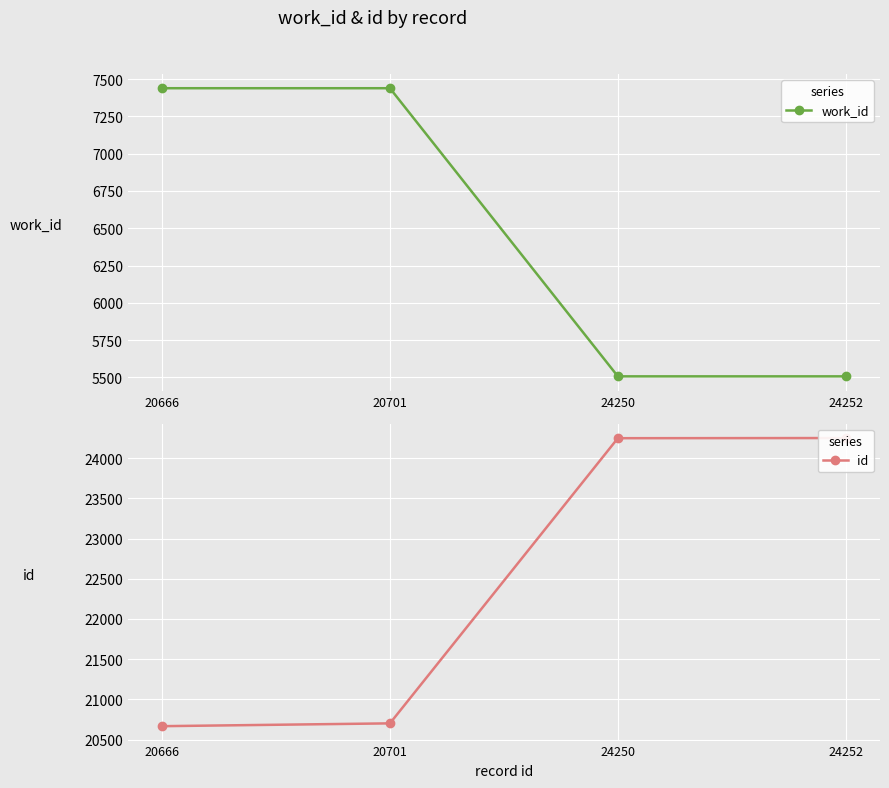

True or false: id and work_id intersect in this chart.

False